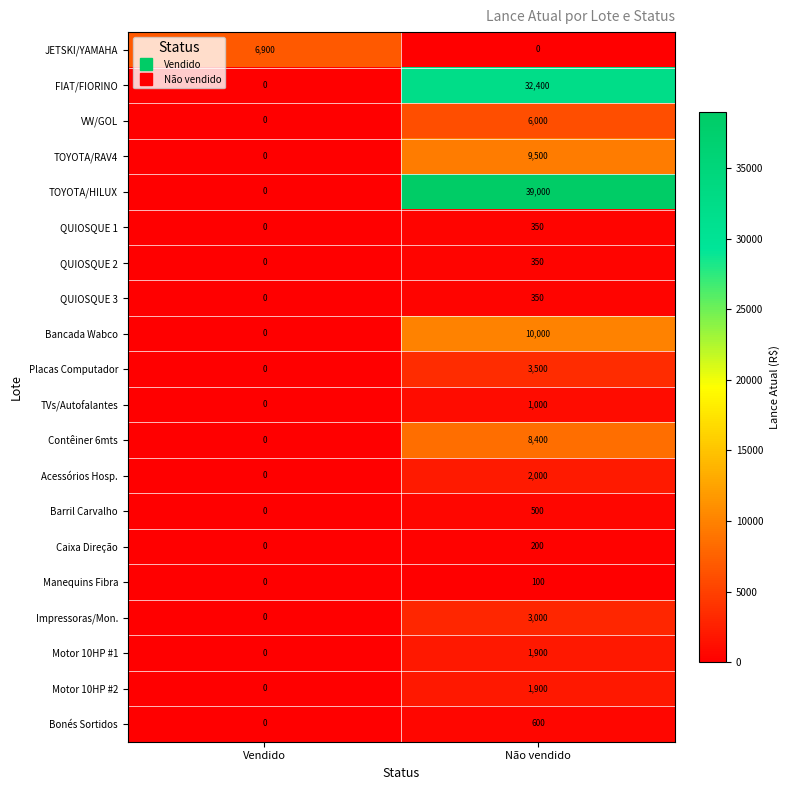

At which label does Caixa Direção reach its minimum?

Vendido